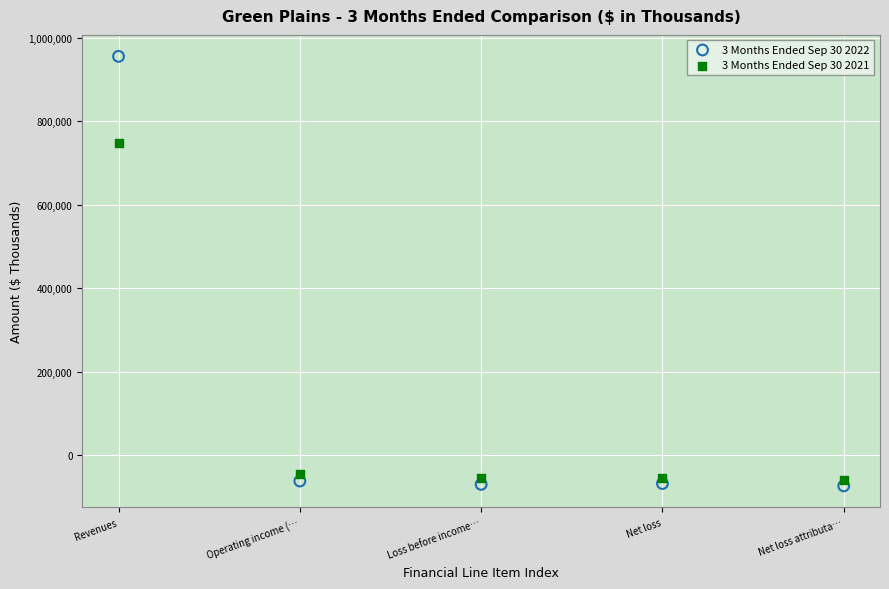

Across all series, what Y value is closest to 440725?

746791